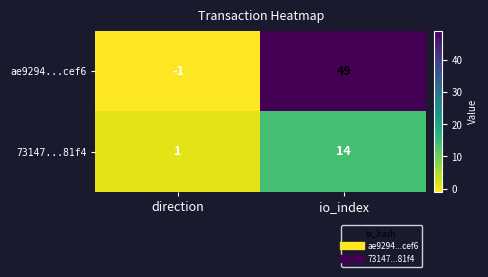

At which category is the sum across all series the highest?

io_index